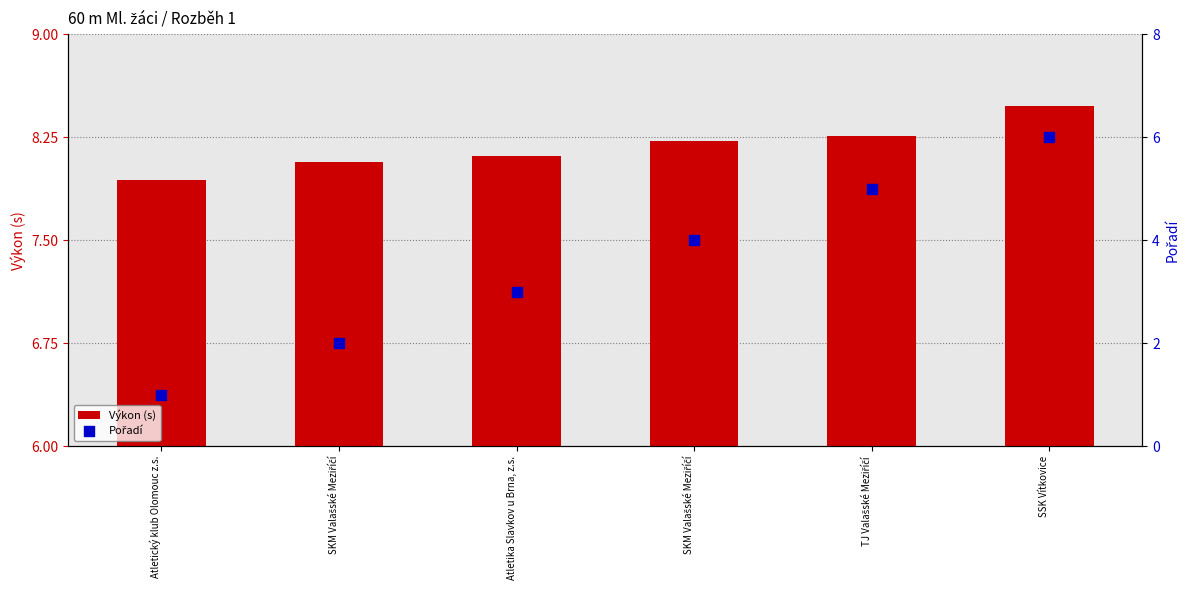

Which series reaches the minimum Y coordinate?

Pořadí